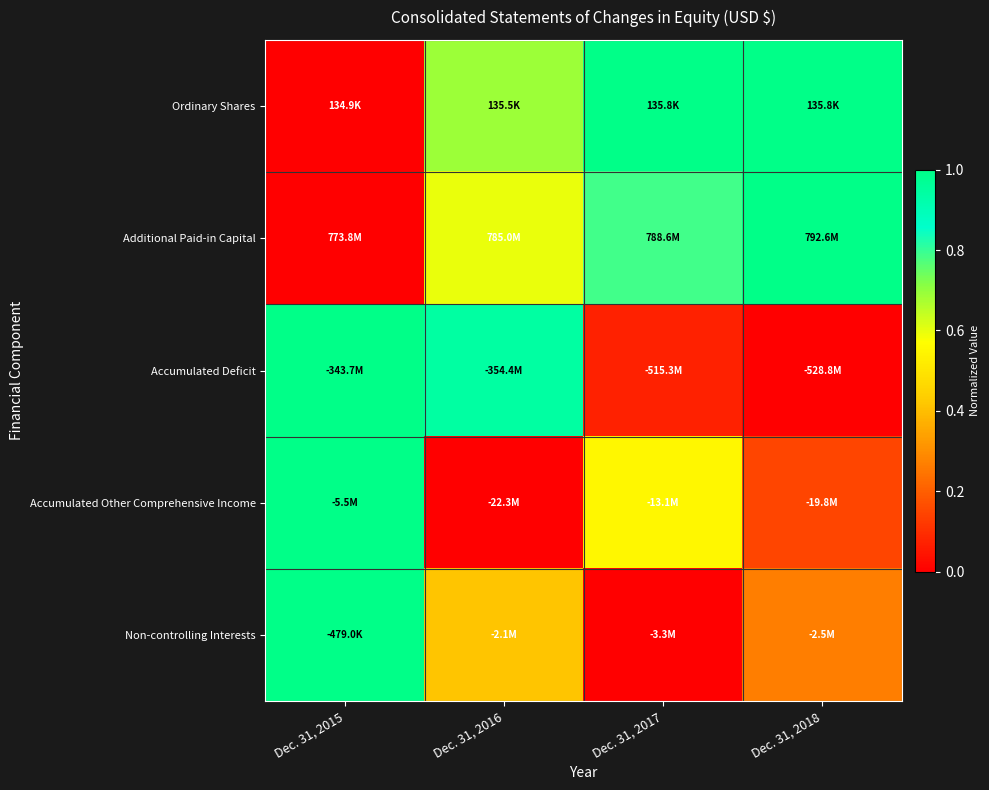

Reading left to right, what are all the values shown in this chart?

Ordinary Shares: Dec. 31, 2015=0.0	Dec. 31, 2016=0.7	Dec. 31, 2017=1.0	Dec. 31, 2018=1.0
Additional Paid-in Capital: Dec. 31, 2015=0.0	Dec. 31, 2016=0.6	Dec. 31, 2017=0.8	Dec. 31, 2018=1.0
Accumulated Deficit: Dec. 31, 2015=1.0	Dec. 31, 2016=0.9	Dec. 31, 2017=0.1	Dec. 31, 2018=0.0
Accumulated Other Comprehensive Income: Dec. 31, 2015=1.0	Dec. 31, 2016=0.0	Dec. 31, 2017=0.6	Dec. 31, 2018=0.1
Non-controlling Interests: Dec. 31, 2015=1.0	Dec. 31, 2016=0.4	Dec. 31, 2017=0.0	Dec. 31, 2018=0.3